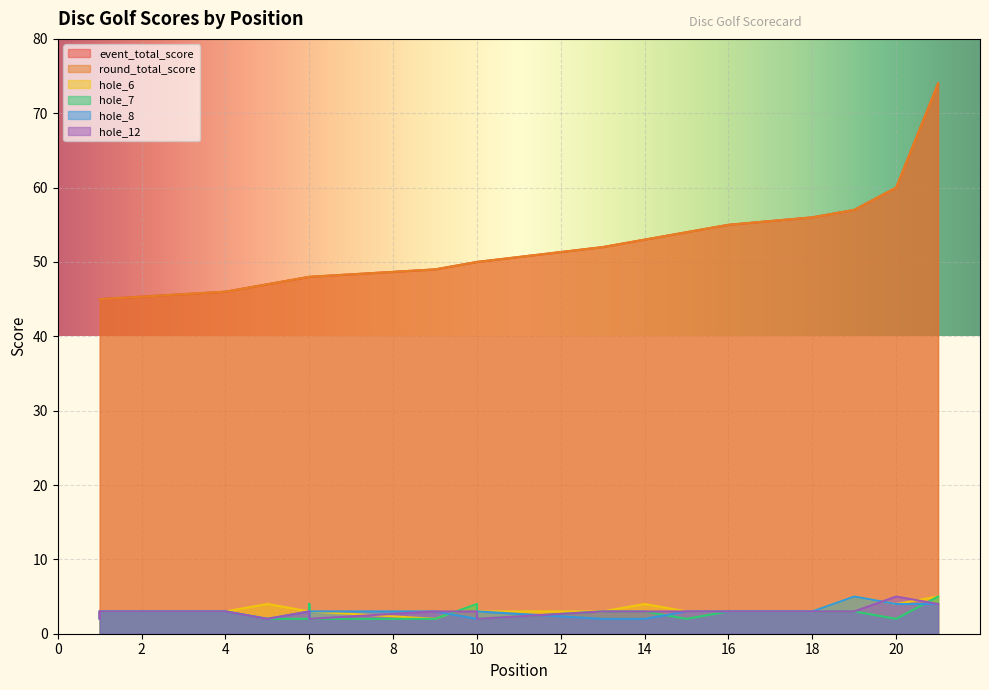

How many interior local valleys does the hole_6 series have?

2